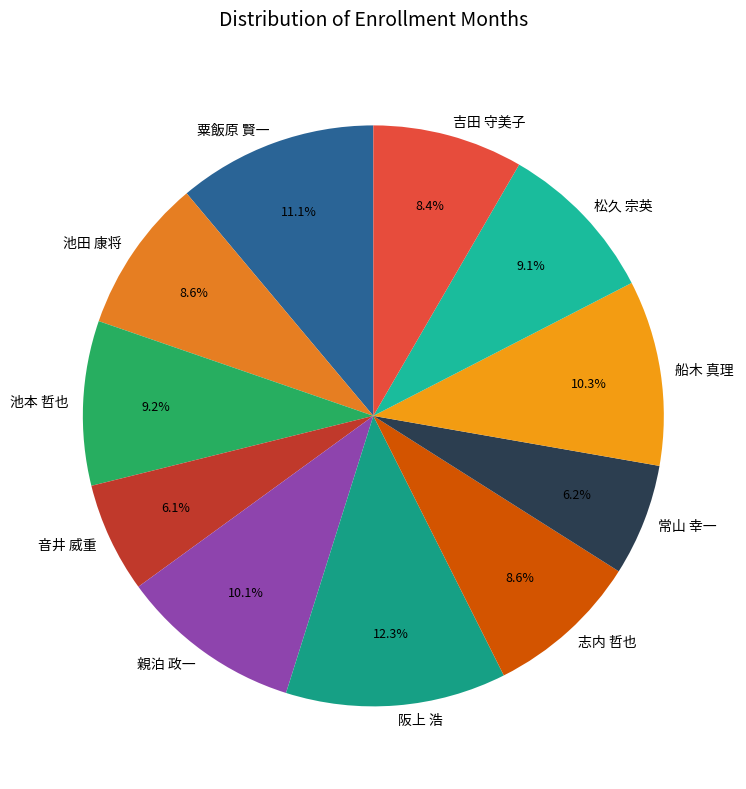

Is it true that 池本 哲也 is 9% of the pie?

True